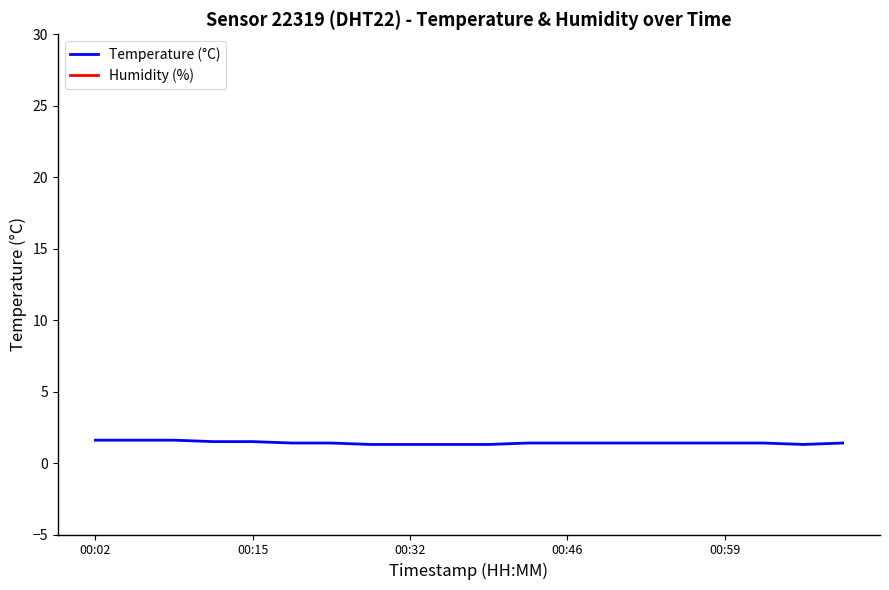

What is the label of the 19th point from the left?

18